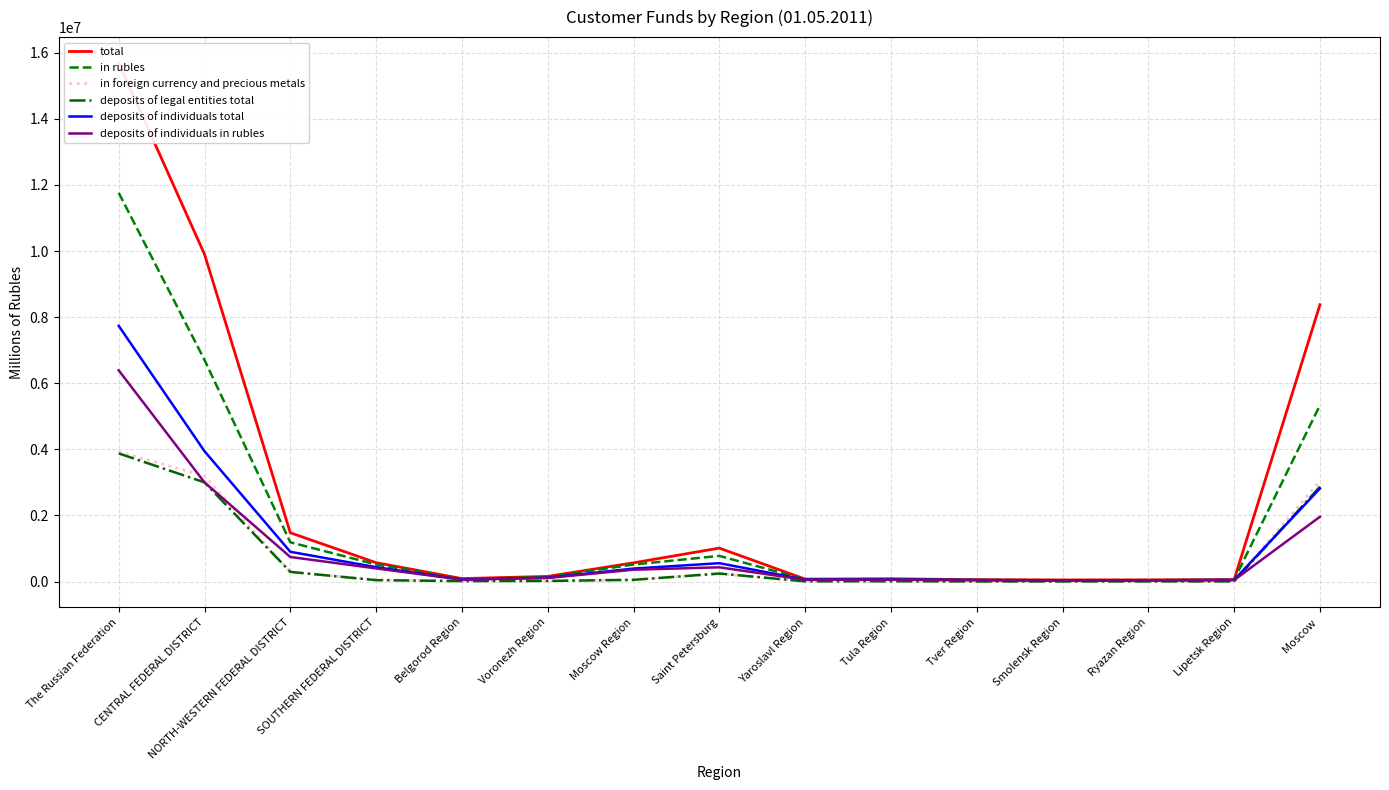

At which label is in rubles closest to 5899911?

Moscow 